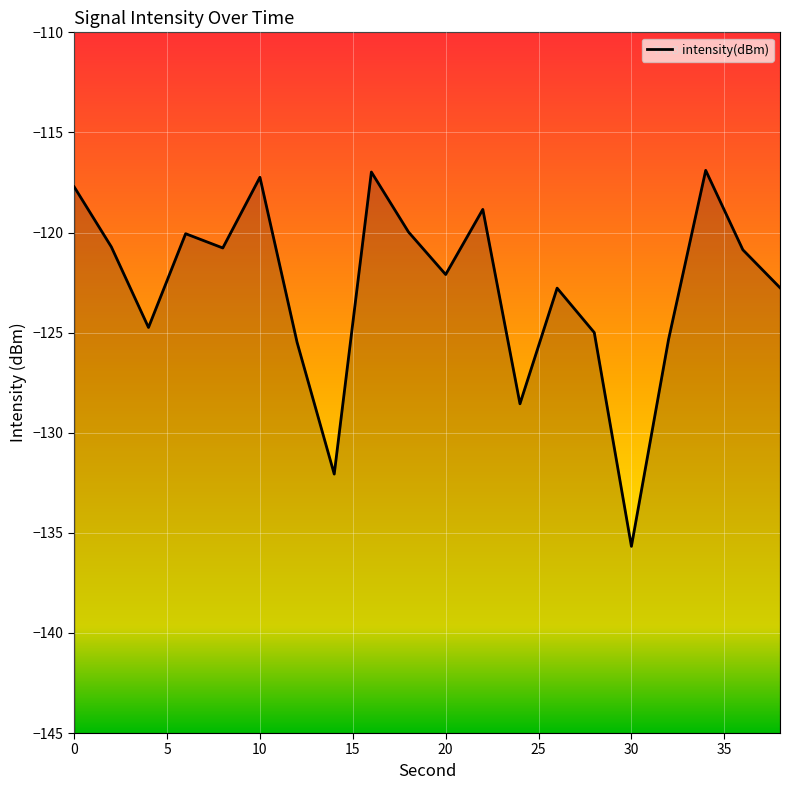

What is the average value?

-122.7